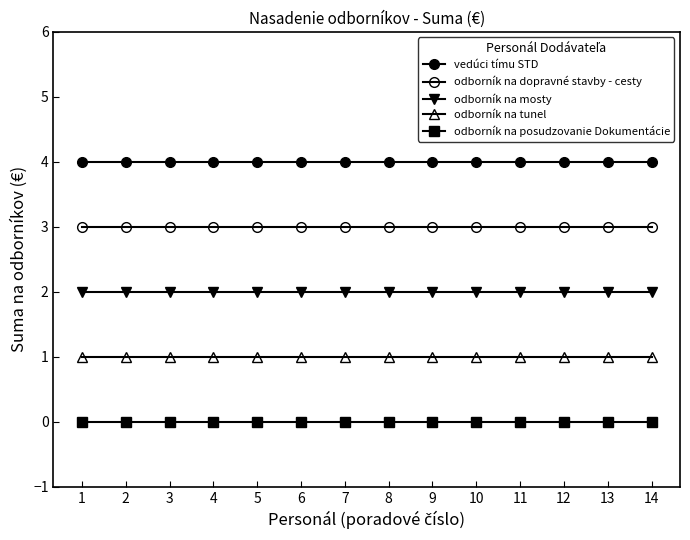

Between 9 and 6, which is larger?

9